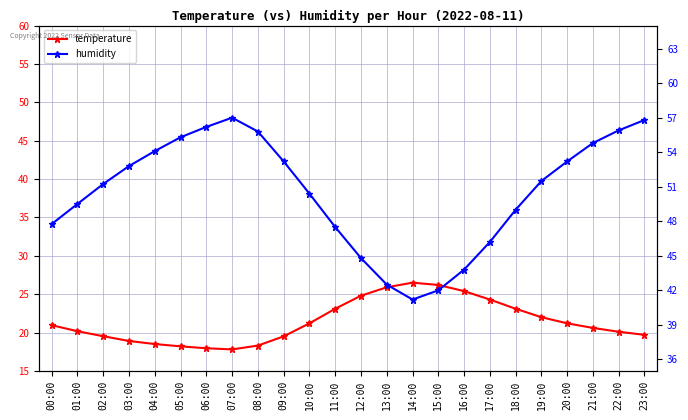

The value of humidity at 12:00 is 44.8. True or false?

True